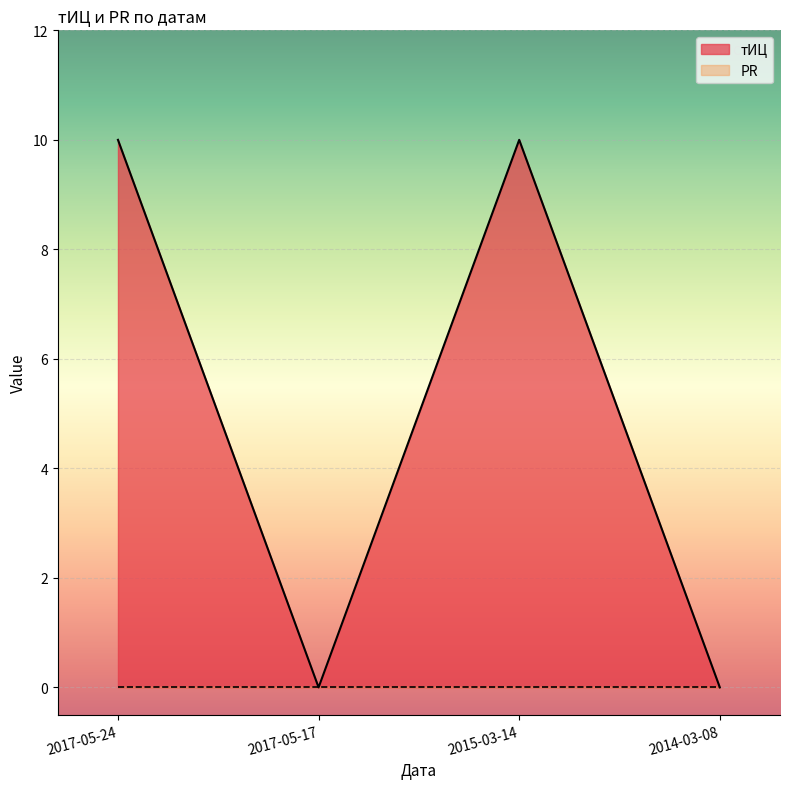

Reading left to right, extract all data points from this chart.

2017-05-24=10	2017-05-17=0	2015-03-14=10	2014-03-08=0